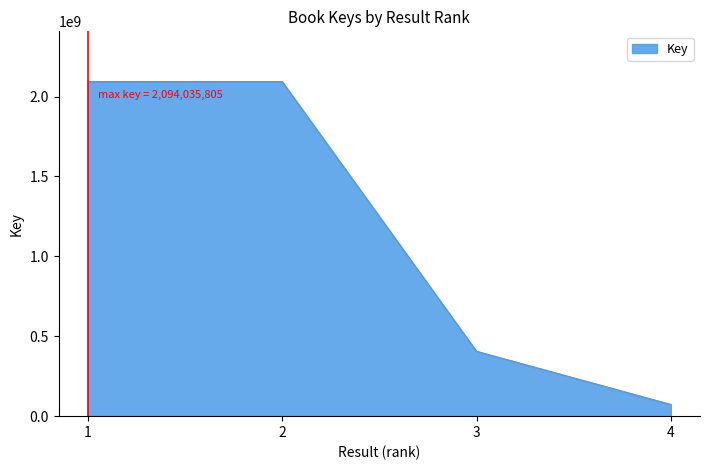

List the labels in order of value, smallest first.

4, 3, 2, 1